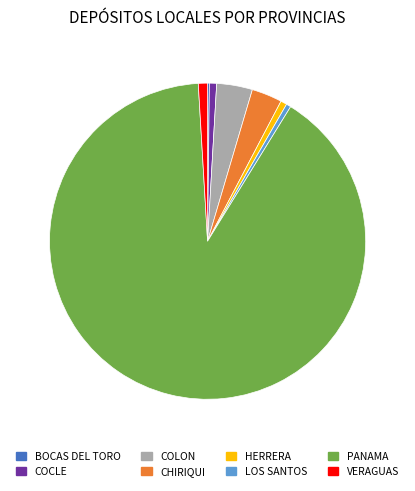

Is it true that PANAMA is 79% of the pie?

False